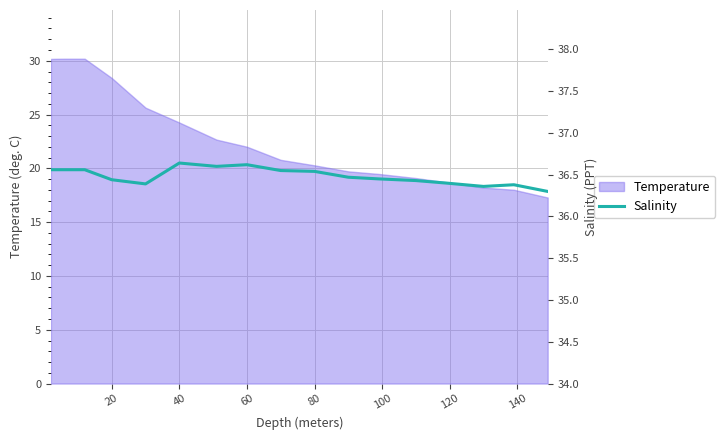

What is the difference between the maximum and second lowest values?

0.3